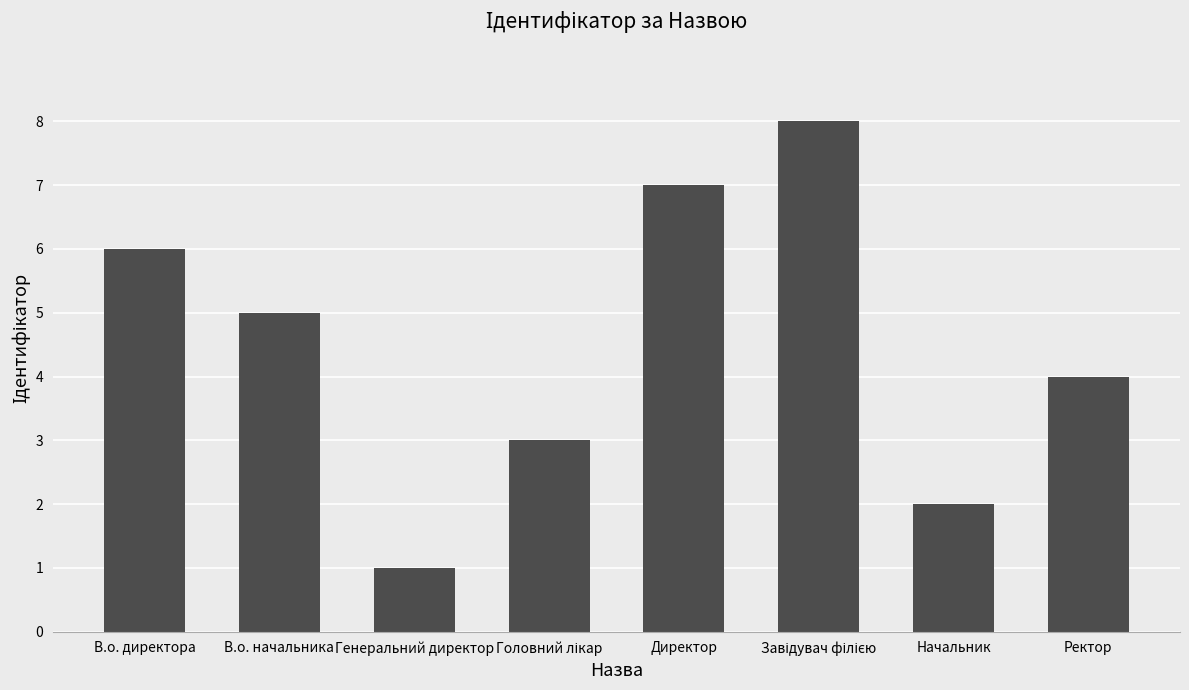

Where does the data first go above 5?

В.о. директора